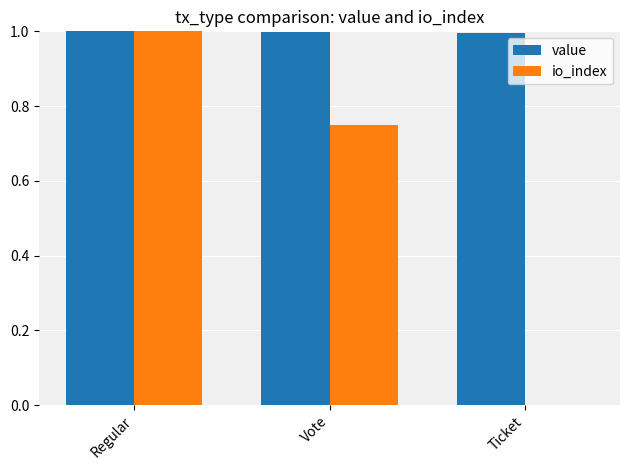

Is it true that value equals 0.4 at Vote?

False